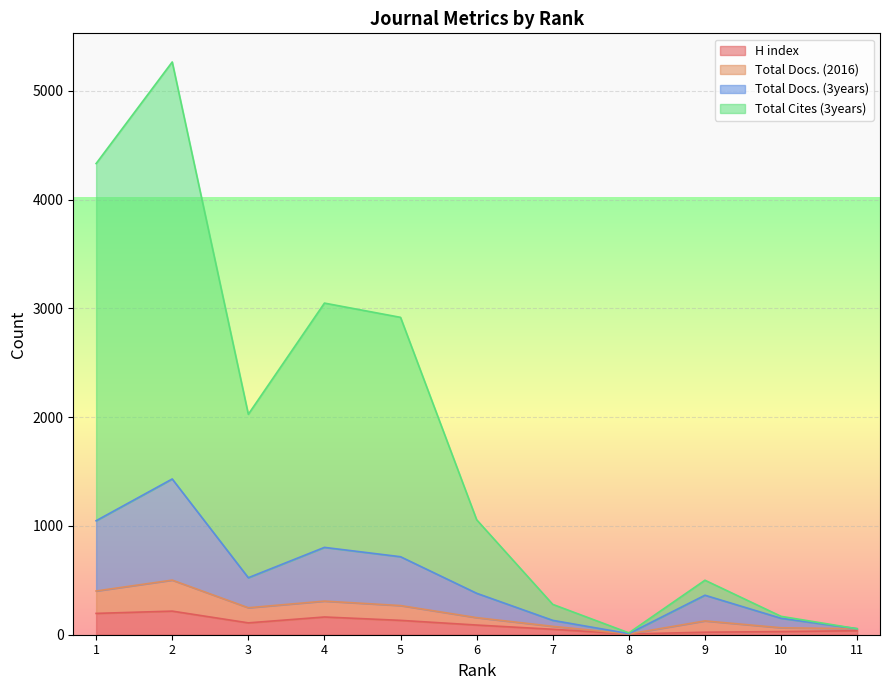

What is the sum of all Total Cites (3years) values?

19670